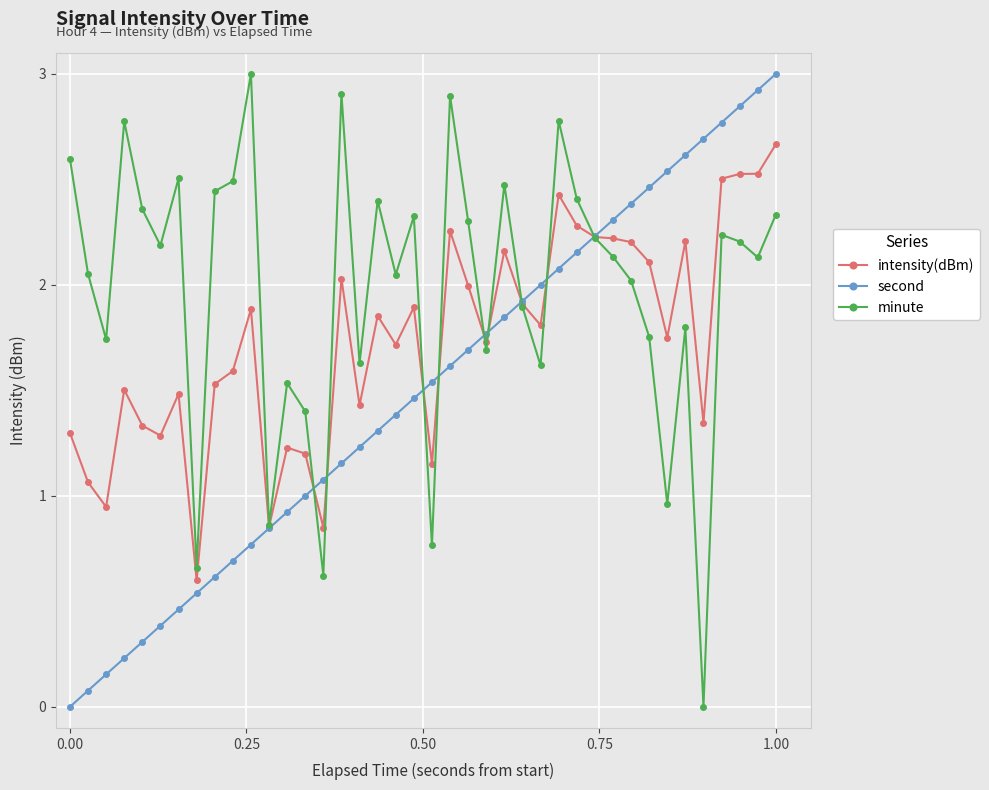

What is the highest value of the minute series?

3.0